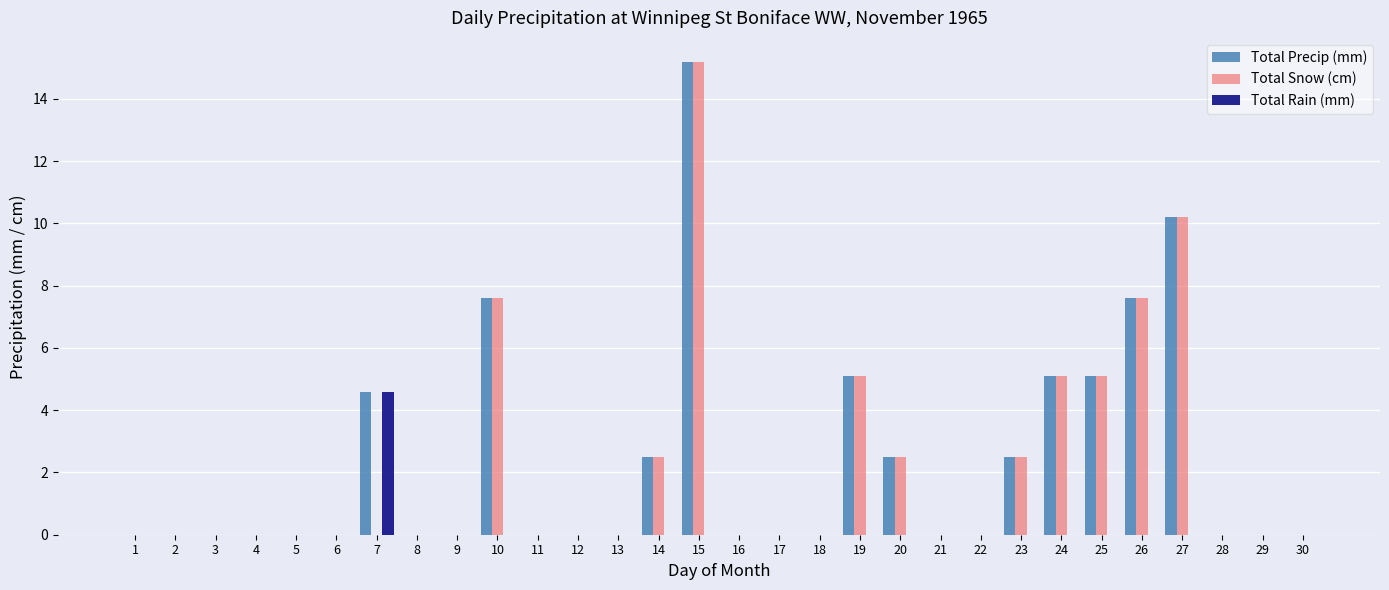

True or false: Total Precip (mm) has a value of 10.2 at 27.

True